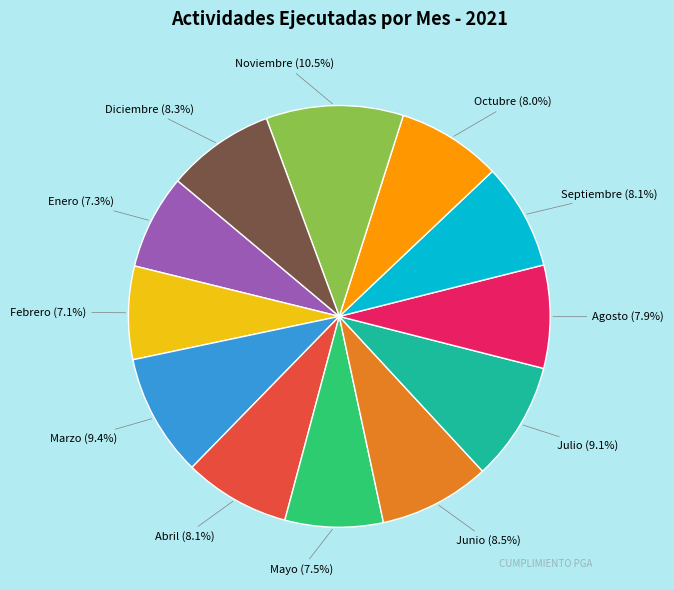

What percentage is NOT represented by Marzo?

90.6%